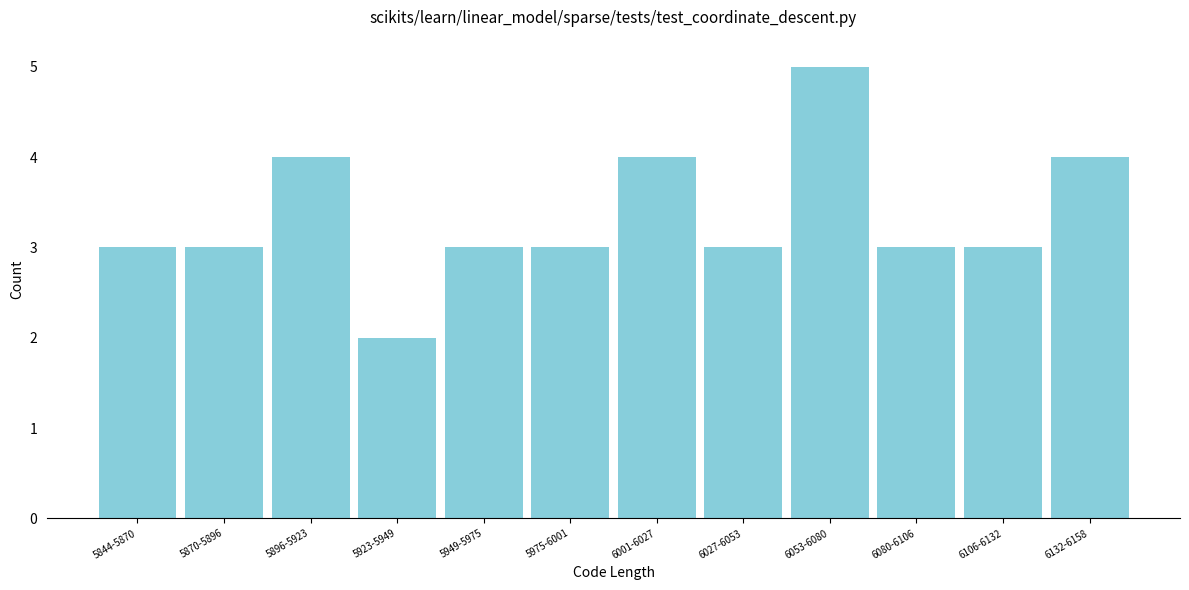

Reading left to right, what are all the values shown in this chart?

3	3	4	2	3	3	4	3	5	3	3	4